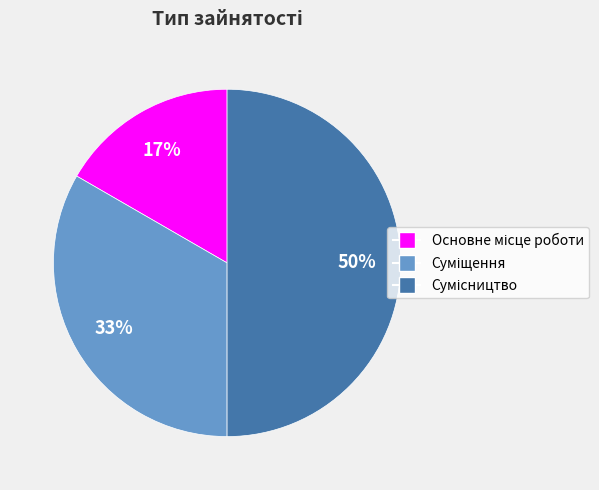

To the nearest percent, what is the average slice percentage?

33%